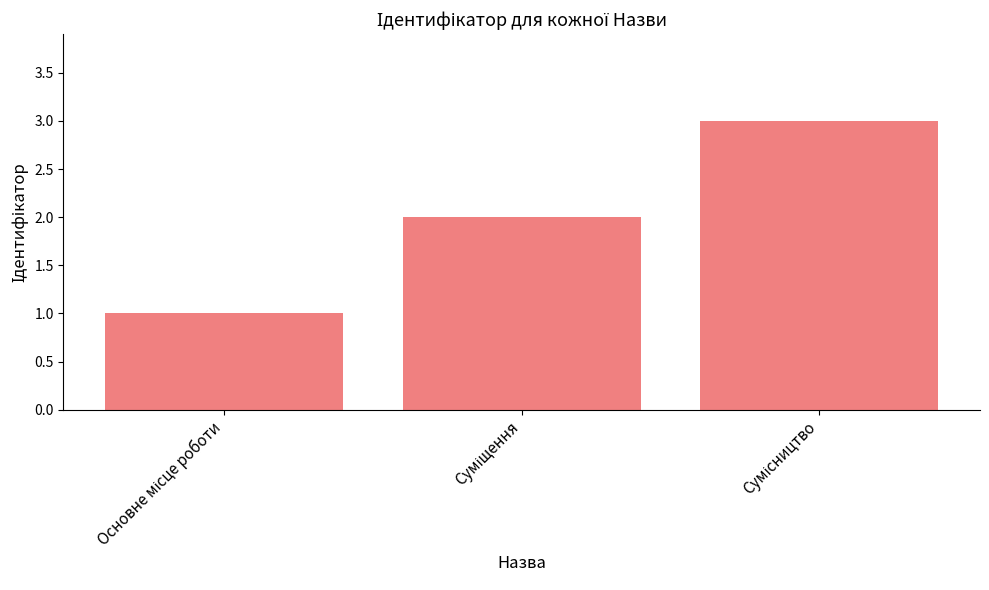

What is the greatest value displayed?

3